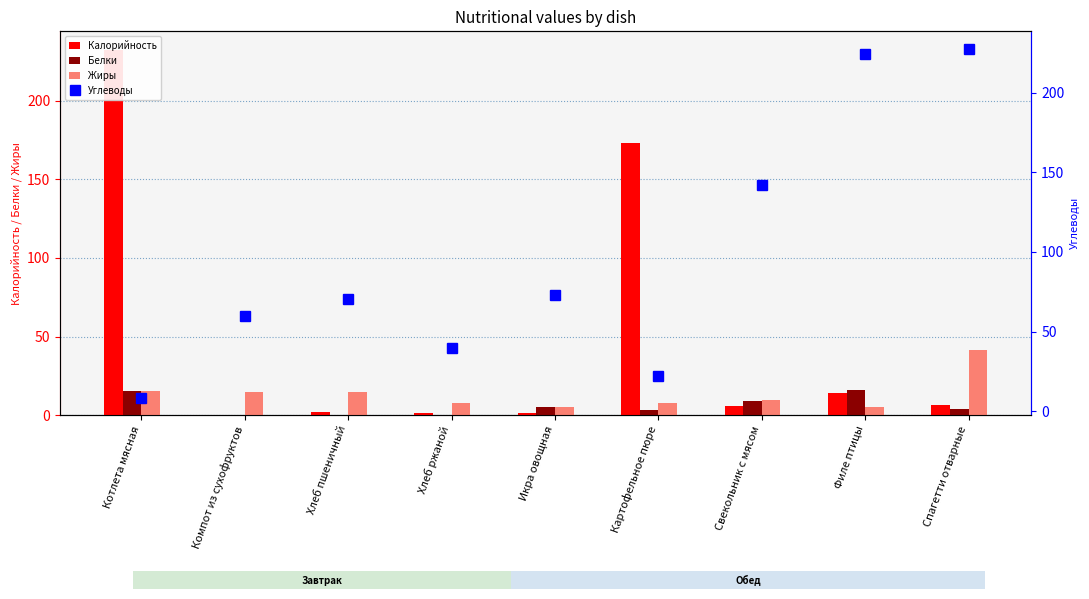

Between Картофельное пюре and Свекольник с мясом, which series saw the biggest shift?

Калорийность